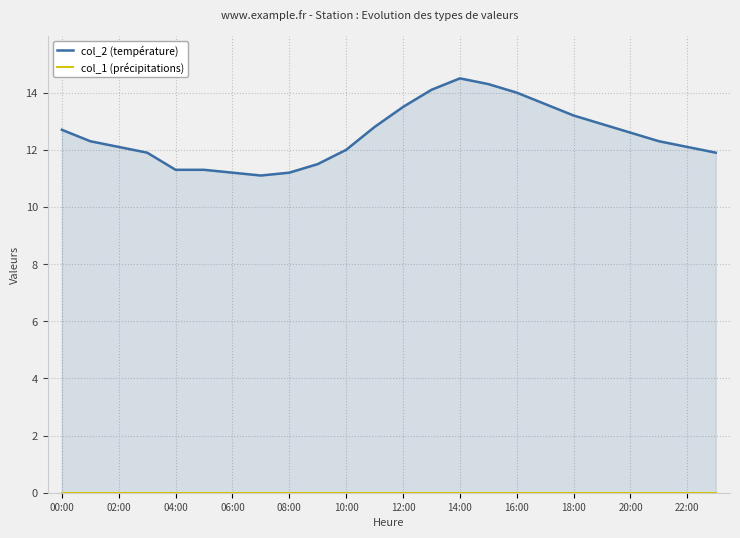

Count the number of categories in the chart.

24